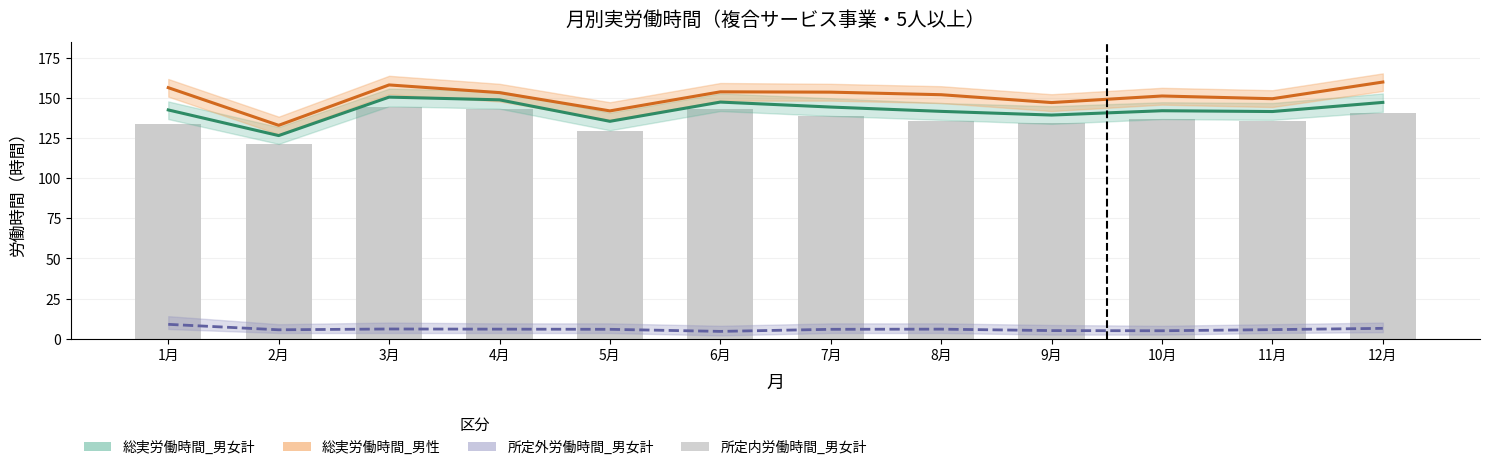

Reading left to right, list all the values displayed in this chart.

総実労働時間_男女計: 142.7	126.7	150.7	149.0	135.6	147.6	144.5	141.8	139.5	142.2	141.7	147.4
総実労働時間_男性: 156.6	133.1	158.3	153.5	142.1	154.0	153.8	152.2	147.3	151.4	149.7	160.1
所定外労働時間_男女計: 8.9	5.5	6.0	5.9	5.8	4.5	5.8	5.9	5.0	4.9	5.6	6.4
所定内労働時間_男女計: 133.8	121.2	144.7	143.1	129.8	143.1	138.7	135.9	134.5	137.3	136.1	141.0